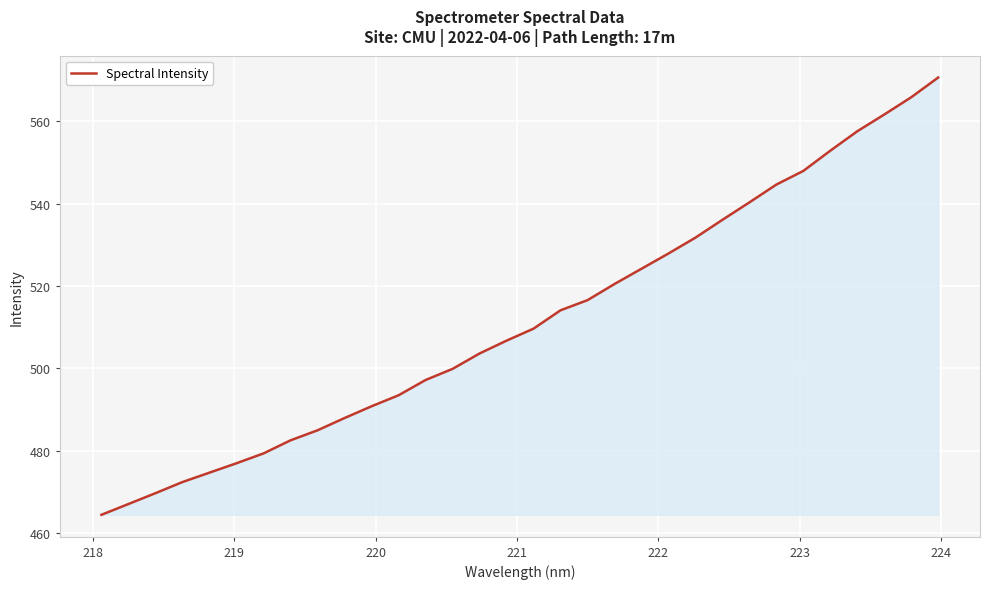

What is the smallest value displayed?

464.4